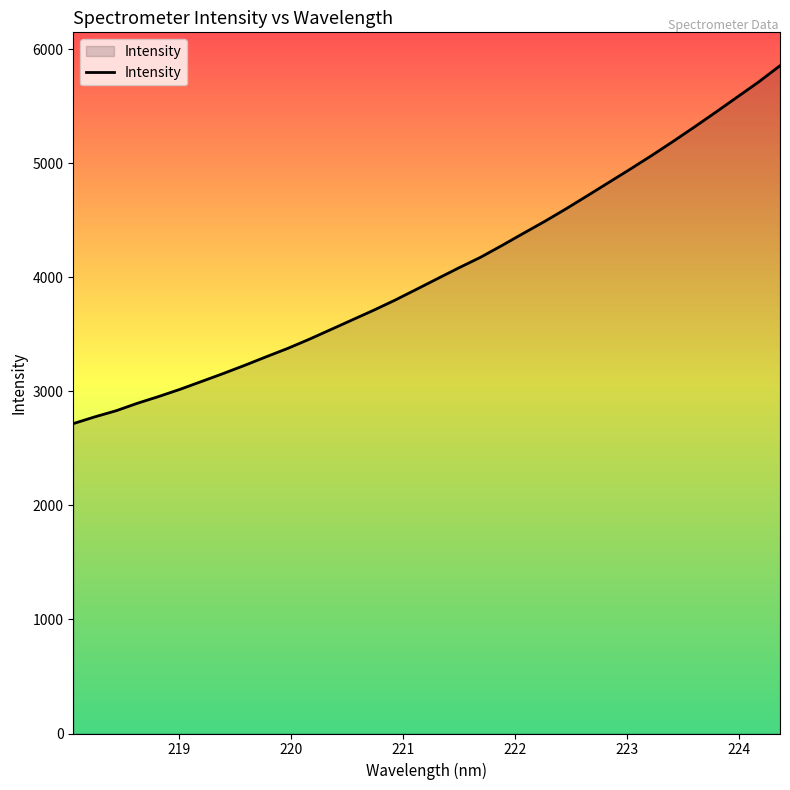

What is the difference between the maximum and minimum values?

3137.4